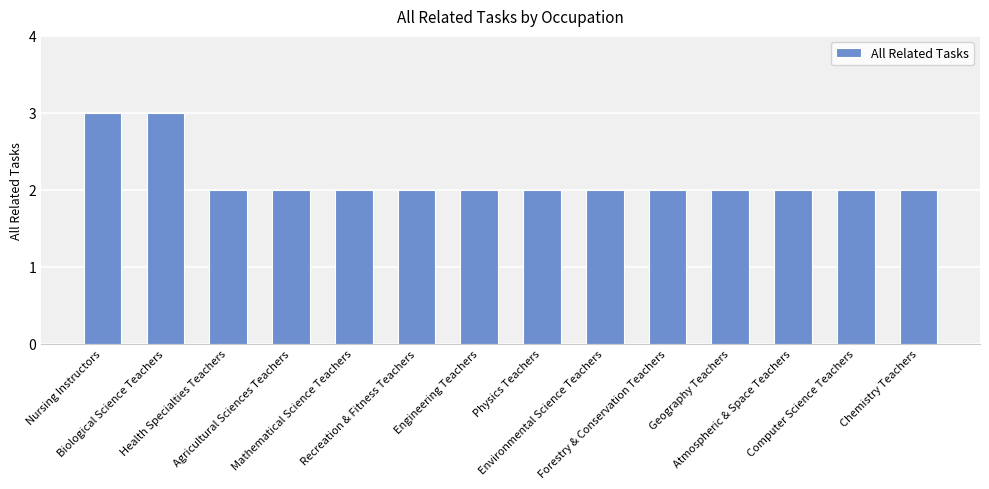

How many bars are there in total?

14